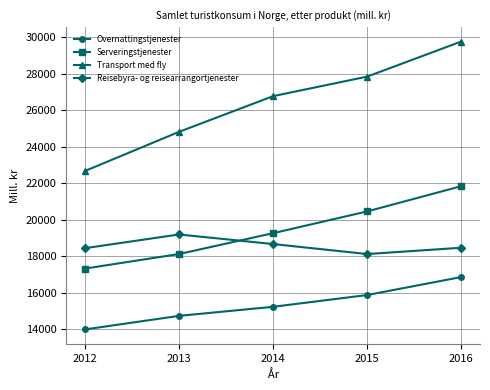

What is the difference between the maximum and minimum values in the Serveringstjenester series?

4511